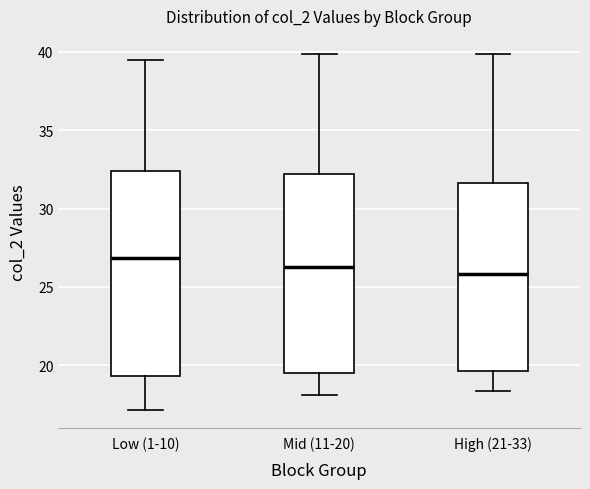

Reading left to right, transcribe this box plot: for each box, give where its median line is, the range the box spans, and where its two whiskers end, as read against the y-axis. The values are not printed on the chart, so give them approximately, as read against the axis.

Low (1-10): median 27.0, box 19.5 to 32.5, whiskers 17.0 to 39.5
Mid (11-20): median 26.5, box 19.5 to 32.0, whiskers 18.0 to 40.0
High (21-33): median 26.0, box 19.5 to 31.5, whiskers 18.5 to 40.0